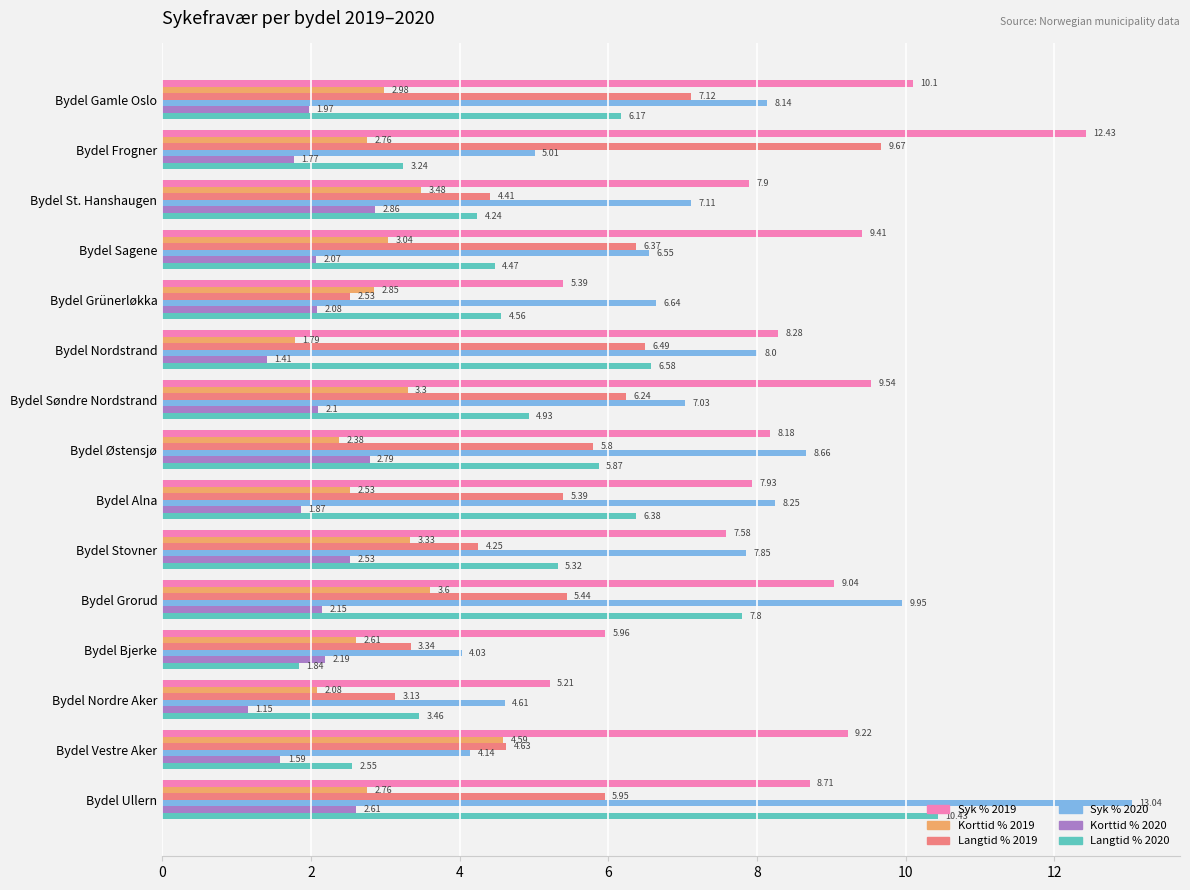

At Bydel Bjerke, list the series in order from largest to smallest.

Syk % 2019, Syk % 2020, Langtid % 2019, Korttid % 2019, Korttid % 2020, Langtid % 2020